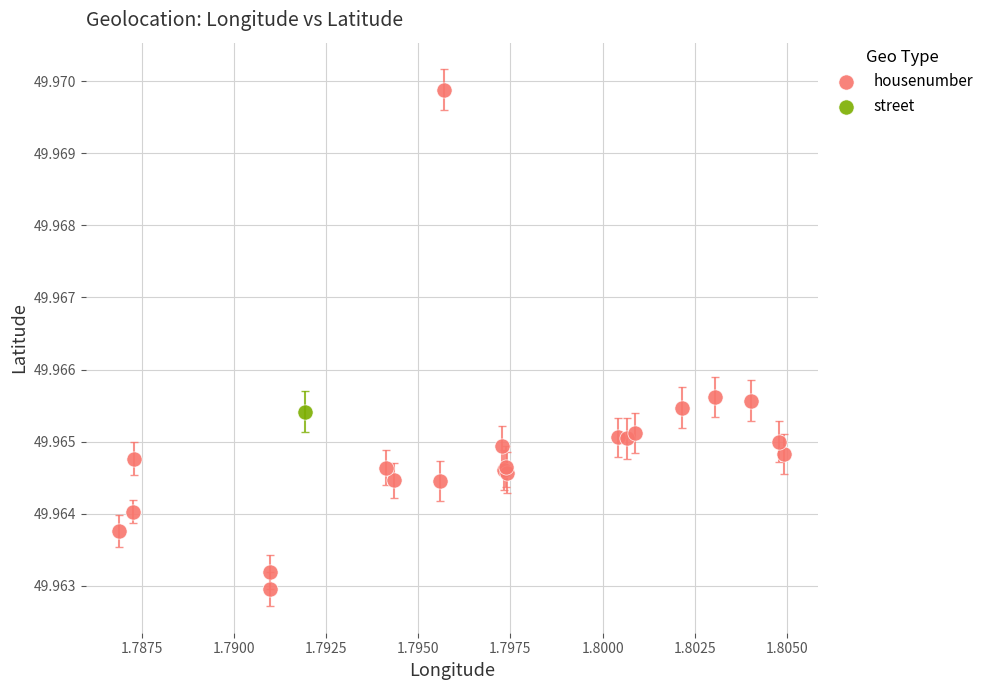

What are all the series names shown in the legend?

housenumber, street